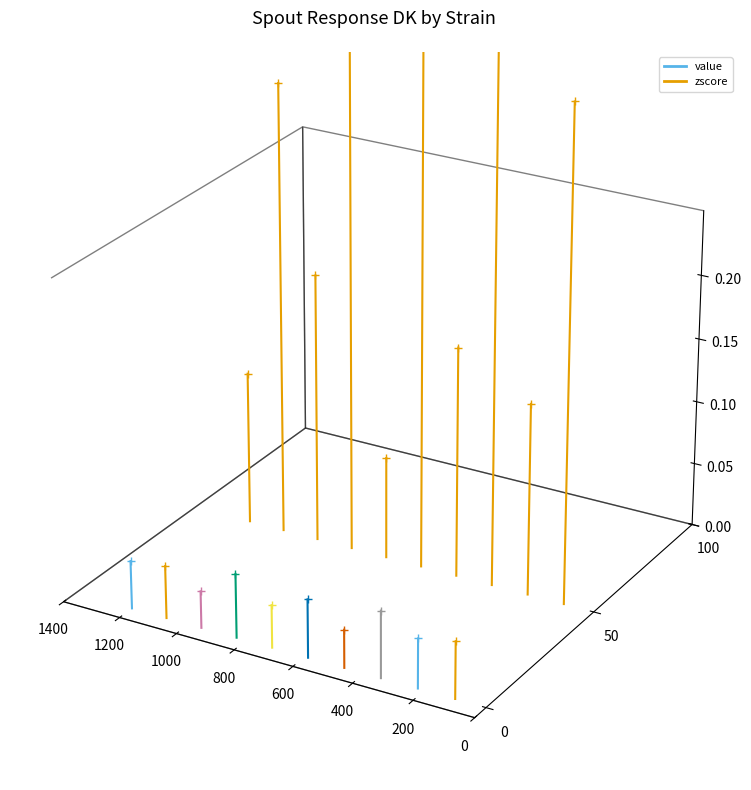

Which series reaches the minimum Y coordinate?

value